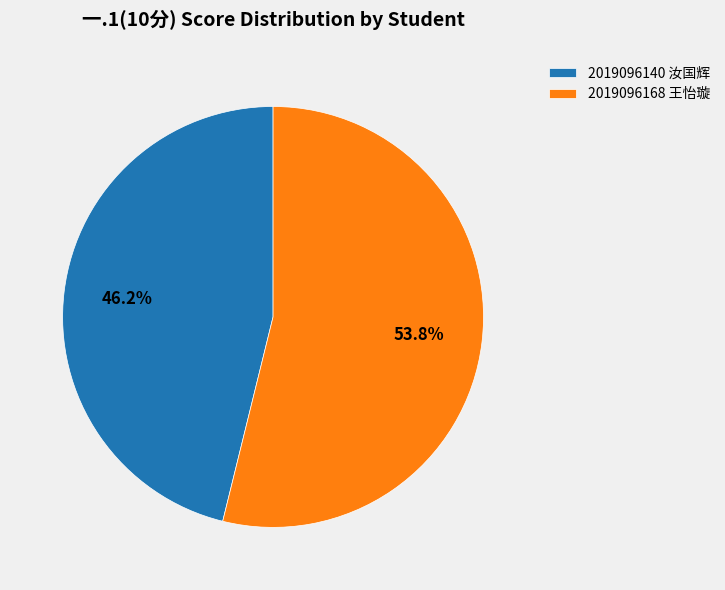

How many segments does this pie chart have?

2